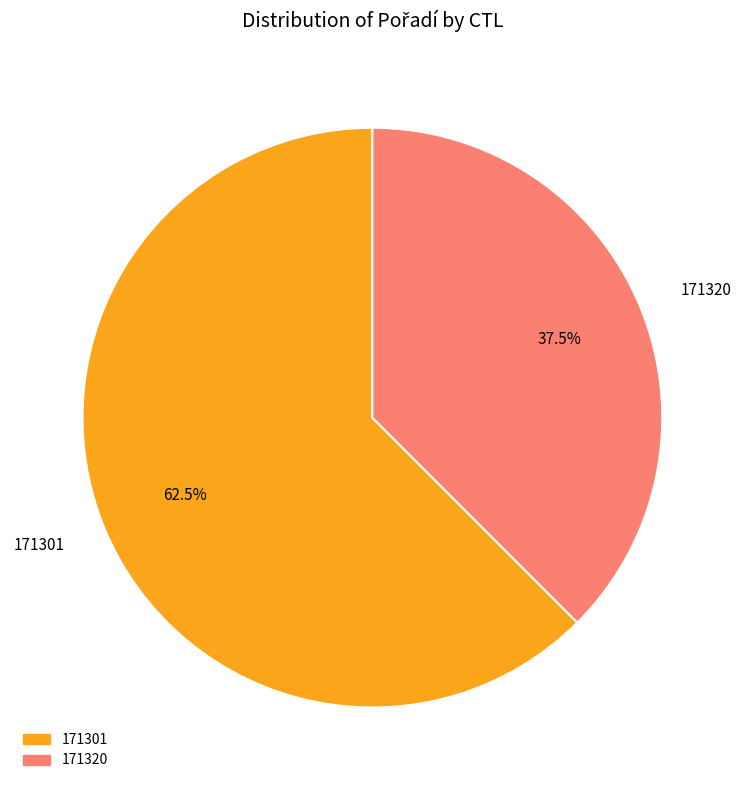

What is the ratio of the value at 171301 to the value at 171320?

1.7